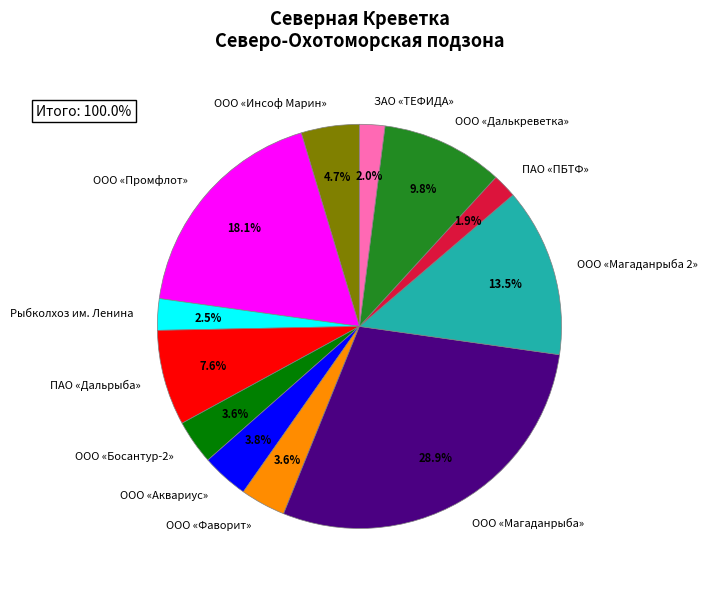

Do ПАО «Дальрыба» and ООО «Промфлот» together represent more than half of the pie?

No